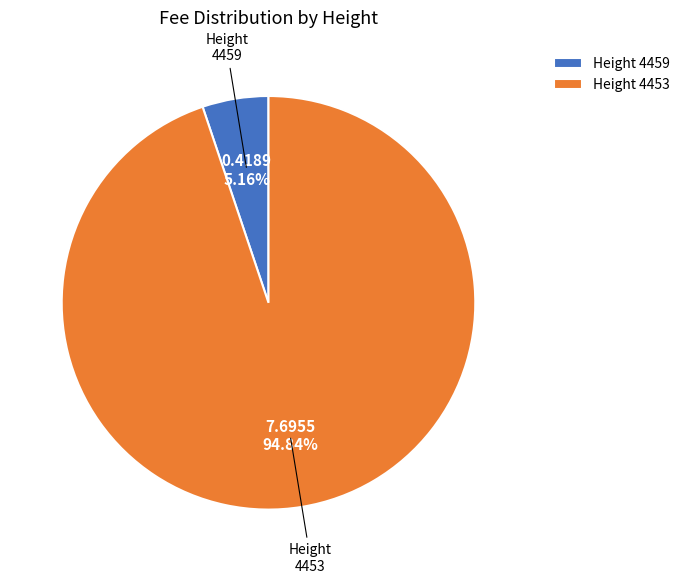

How many slices are in this pie chart?

2